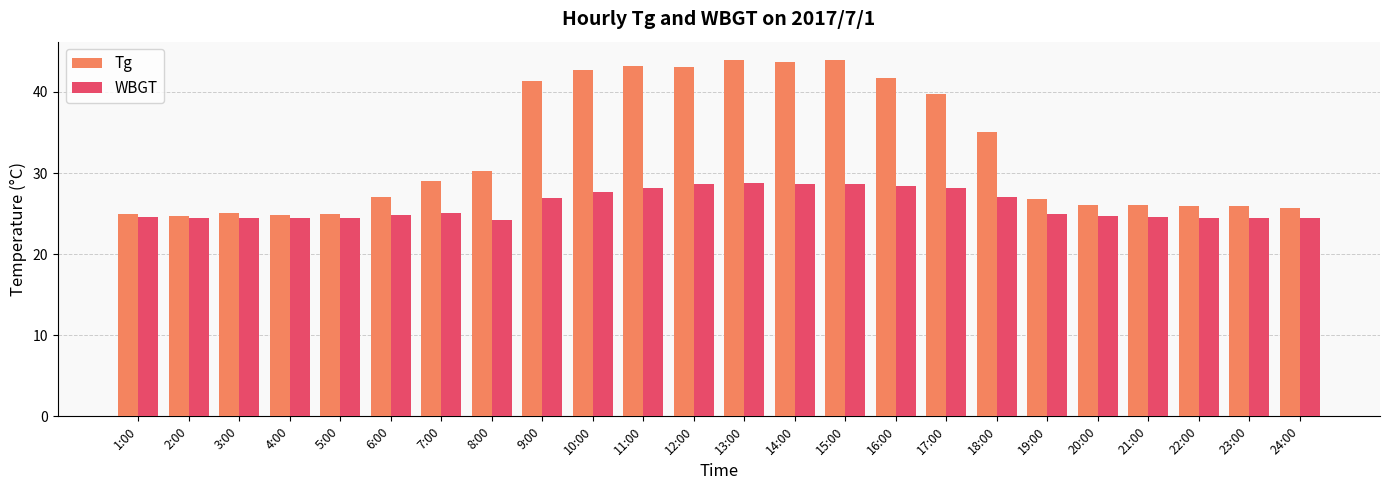

At 18:00, list the series in order from smallest to largest.

WBGT, Tg